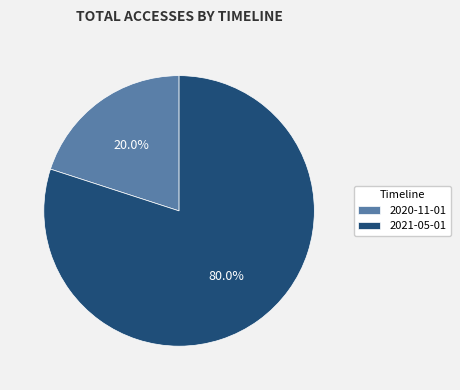

Do 2020-11-01 and 2021-05-01 together represent more than half of the pie?

Yes